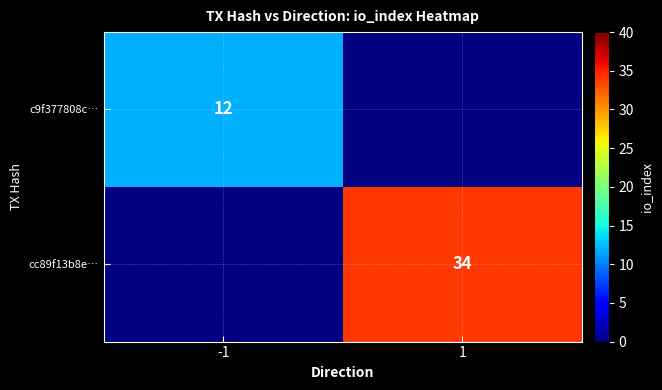

The c9f377808c… series shows 20.6 at -1. True or false?

False